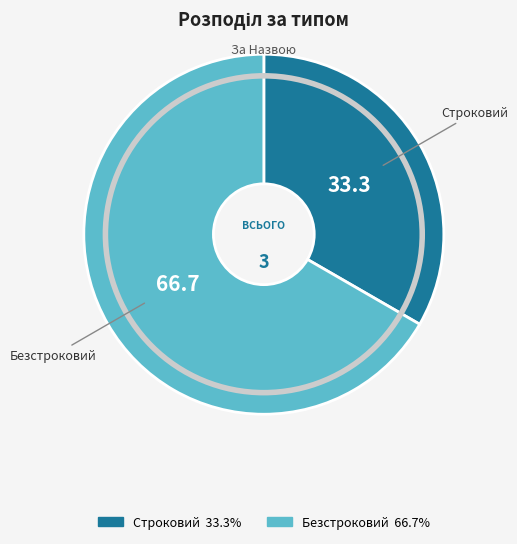

Does Строковий account for over 50% of the chart?

No